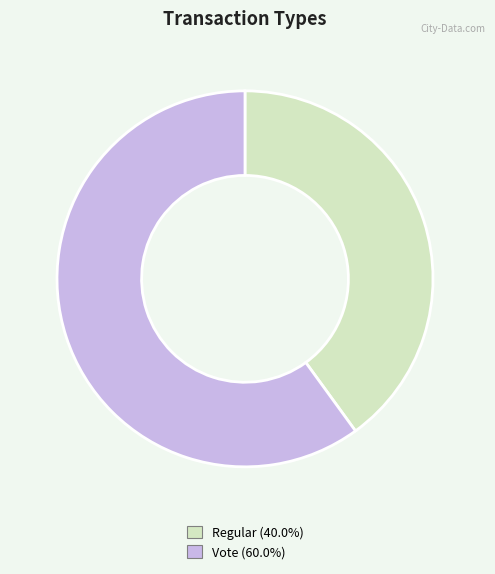

Rank the categories by value from lowest to highest.

Regular, Vote